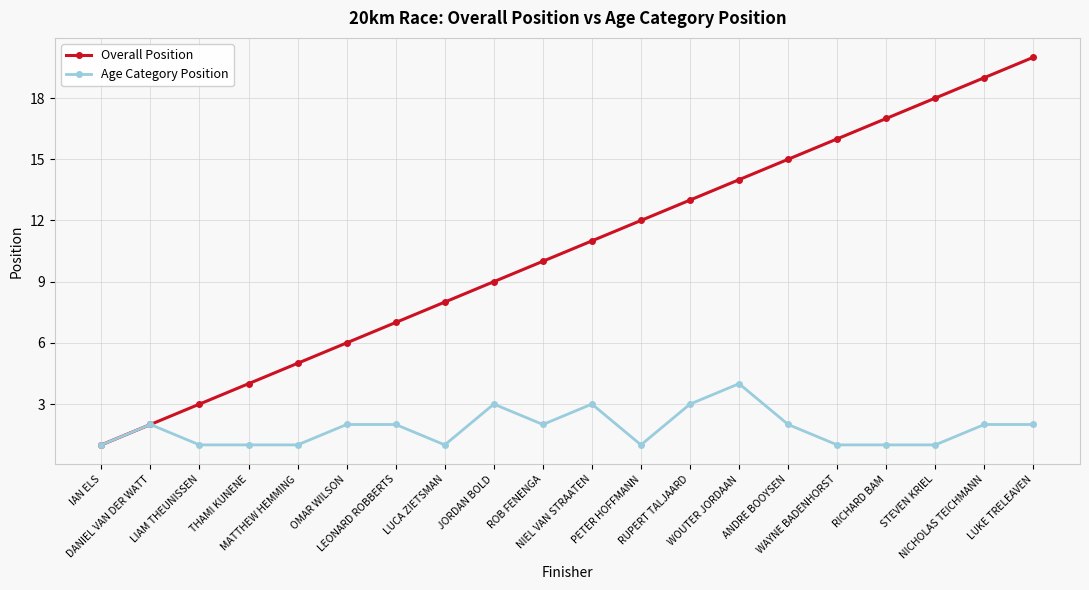

The value of Age Category Position at LUCA ZIETSMAN is 1. True or false?

True